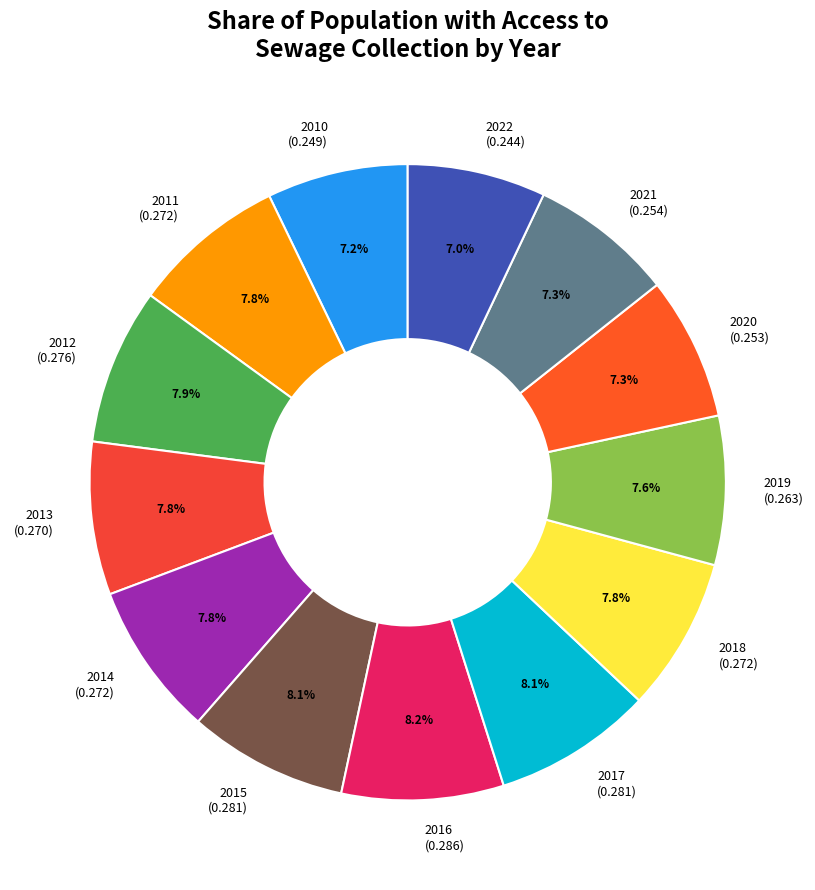

To the nearest percent, what is the average slice percentage?

8%